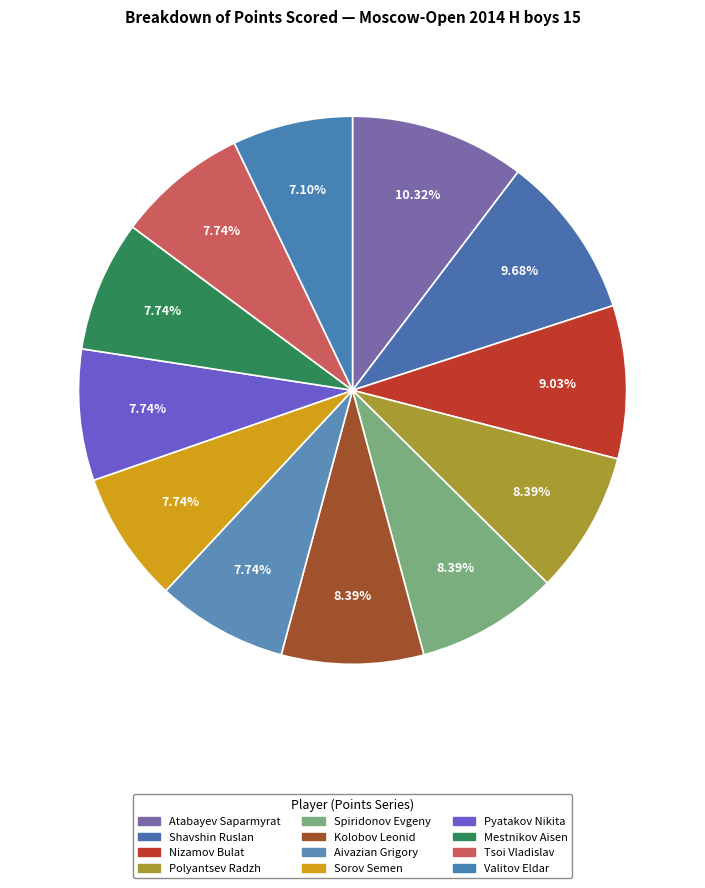

Count the number of slices in the pie.

12